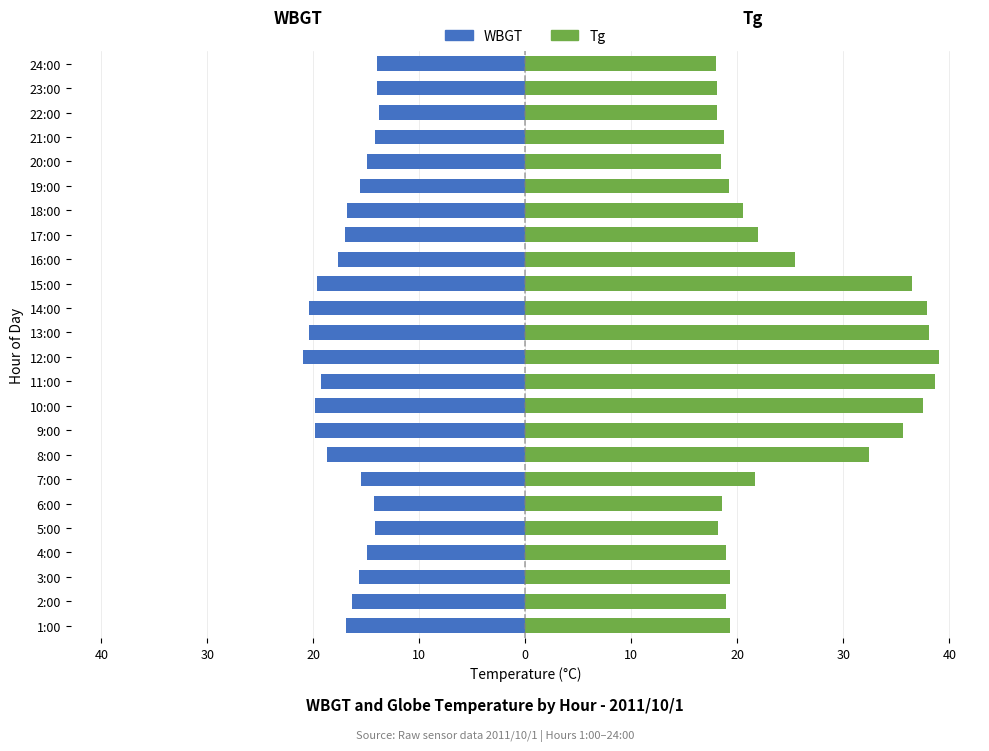

At how many categories does at least one series exceed -19?

24